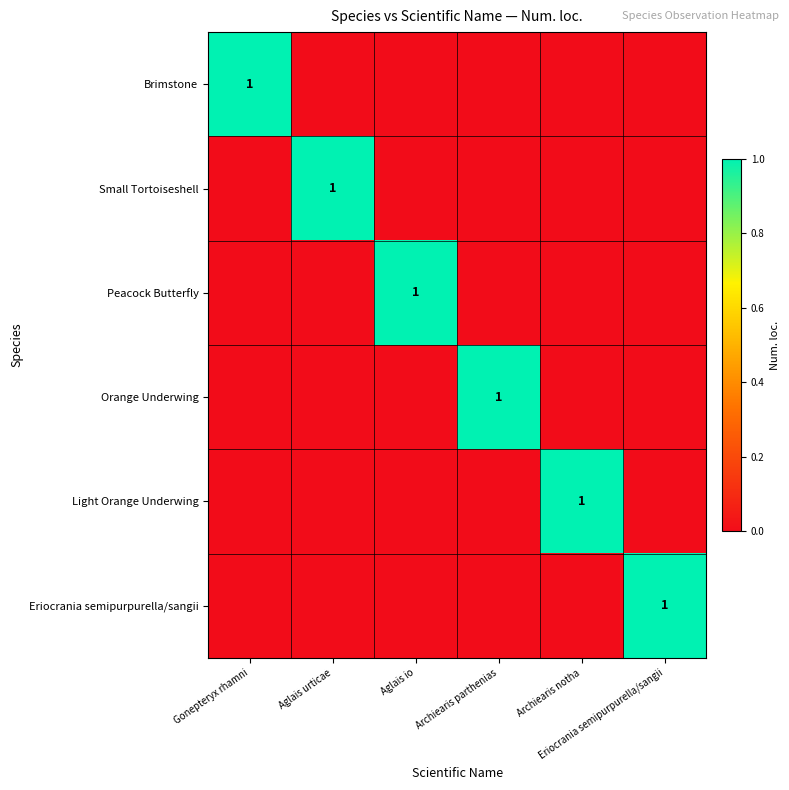

Rank the series at Gonepteryx rhamni from lowest to highest value.

Small Tortoiseshell, Peacock Butterfly, Orange Underwing, Light Orange Underwing, Eriocrania semipurpurella/sangii, Brimstone